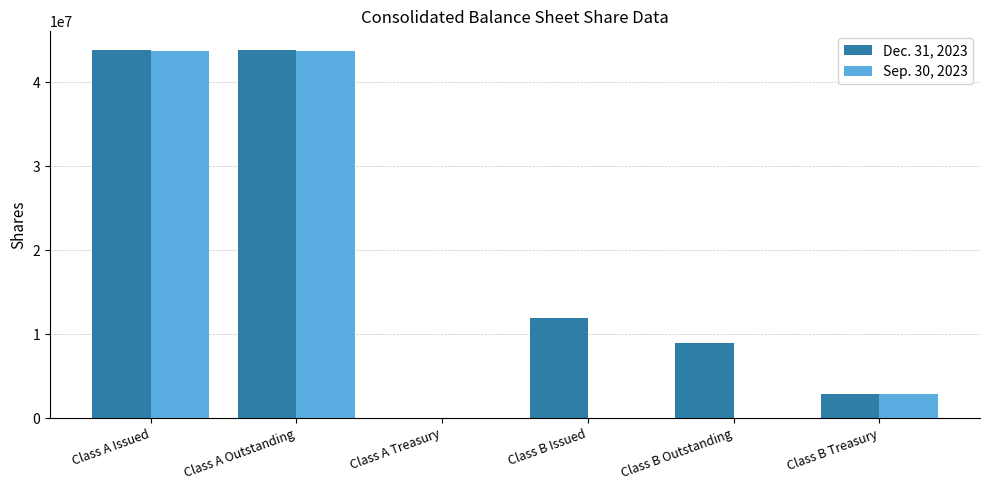

Which series has the largest total across all categories?

Dec. 31, 2023